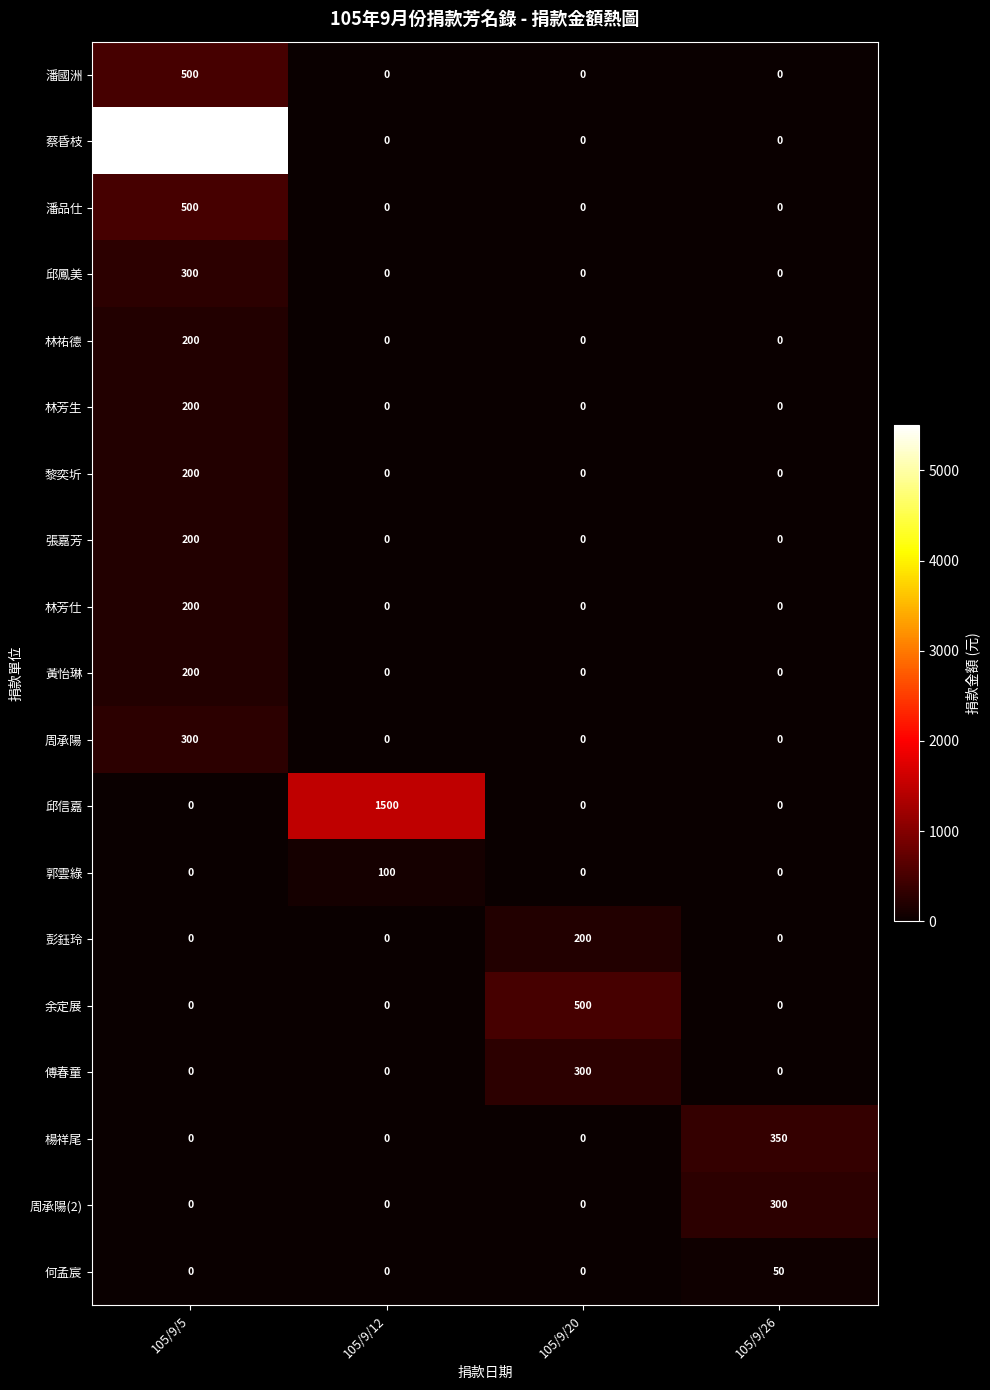

How many categories are shown in the chart?

4